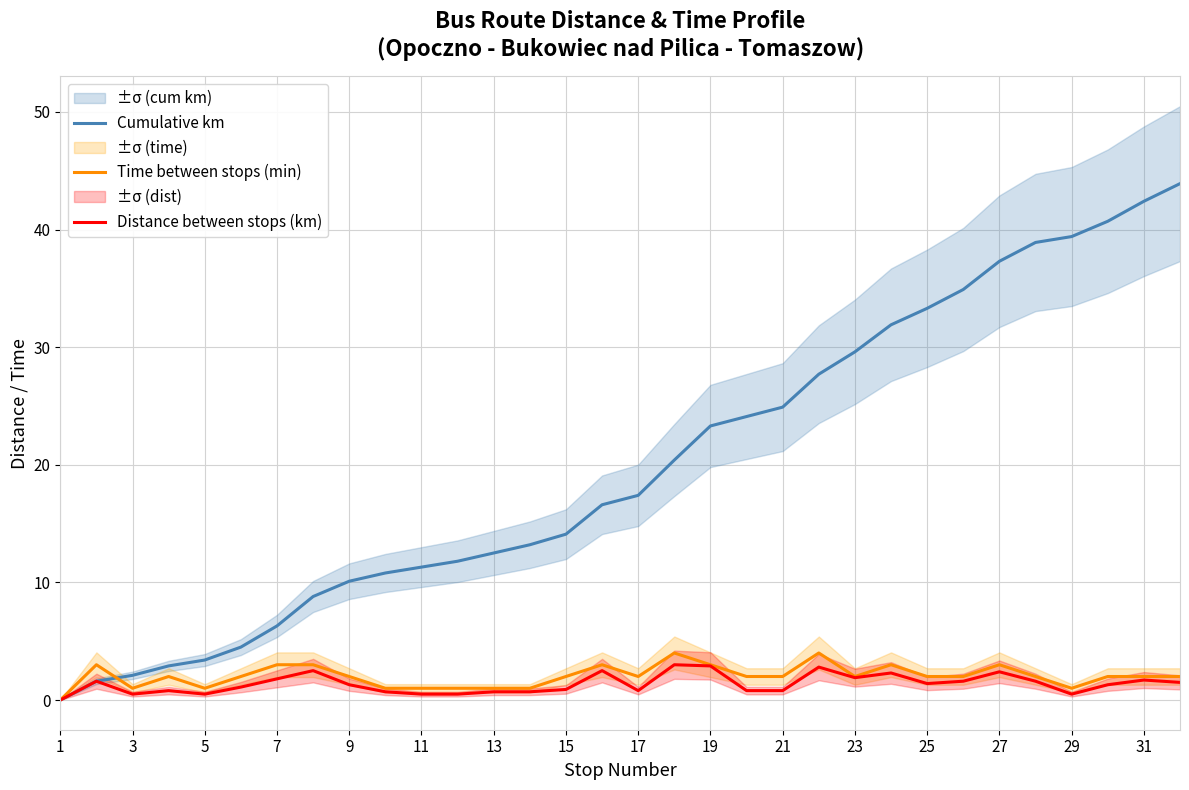

At how many categories does at least one series exceed 11?

22